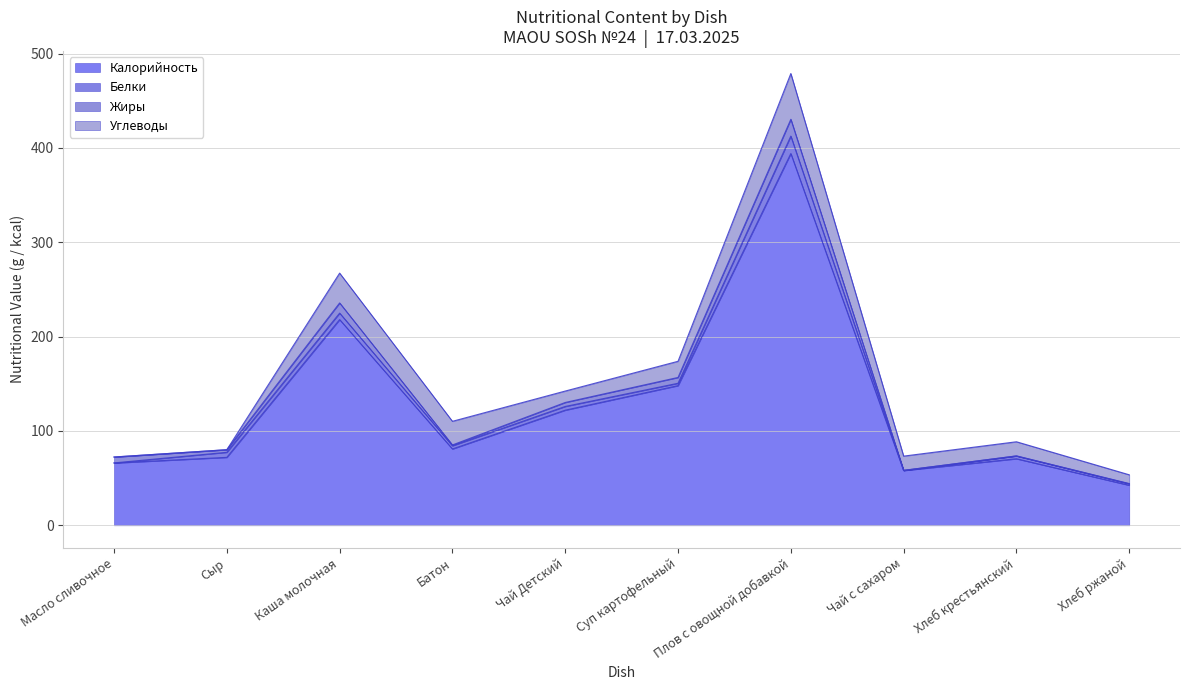

Is it true that Белки equals 3.5 at Суп картофельный?

False